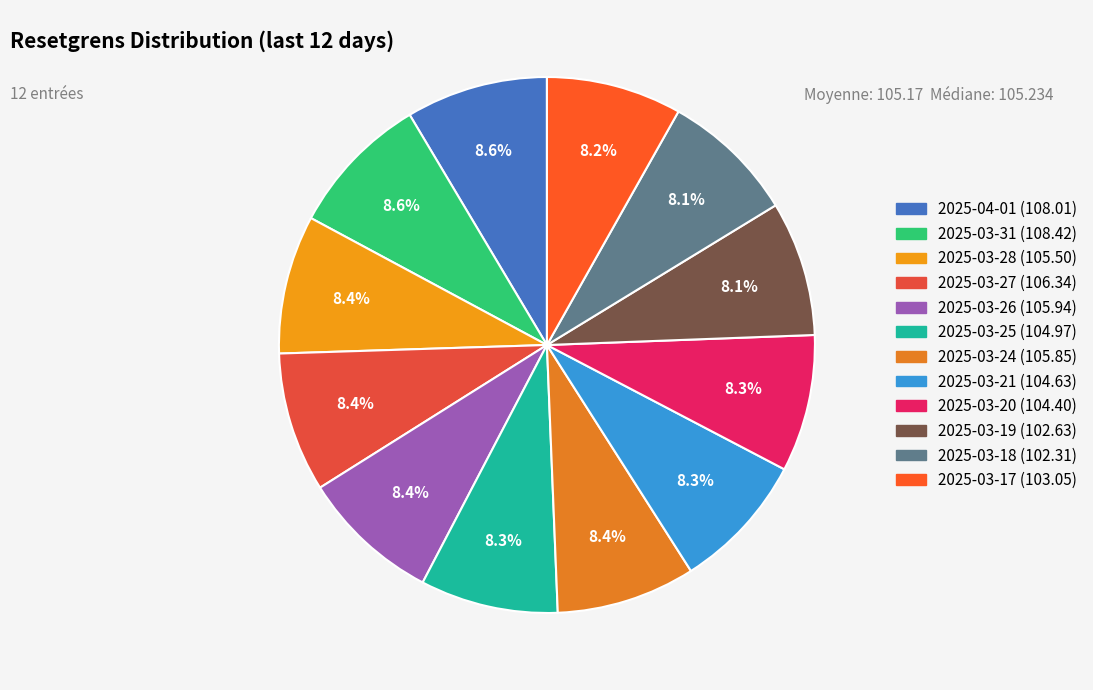

The 2025-04-01 slice represents 9% of the pie. True or false?

True